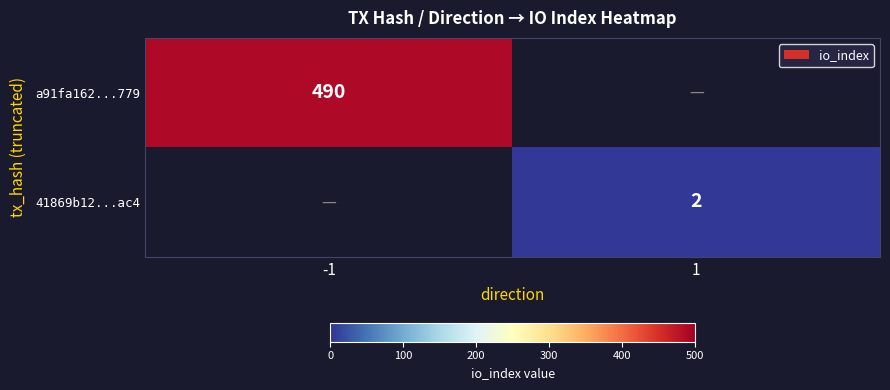

The value of a91fa162...779 at -1 is 283. True or false?

False